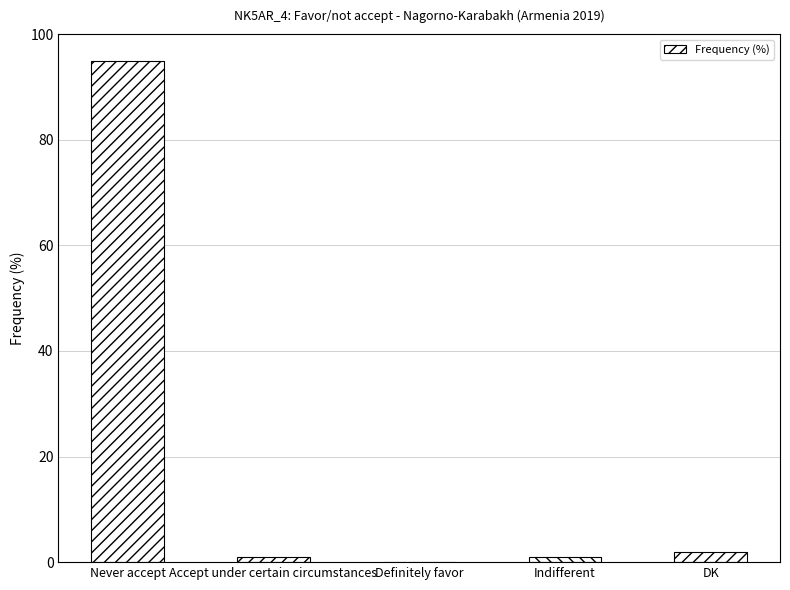

The value at Never accept is 95. True or false?

True